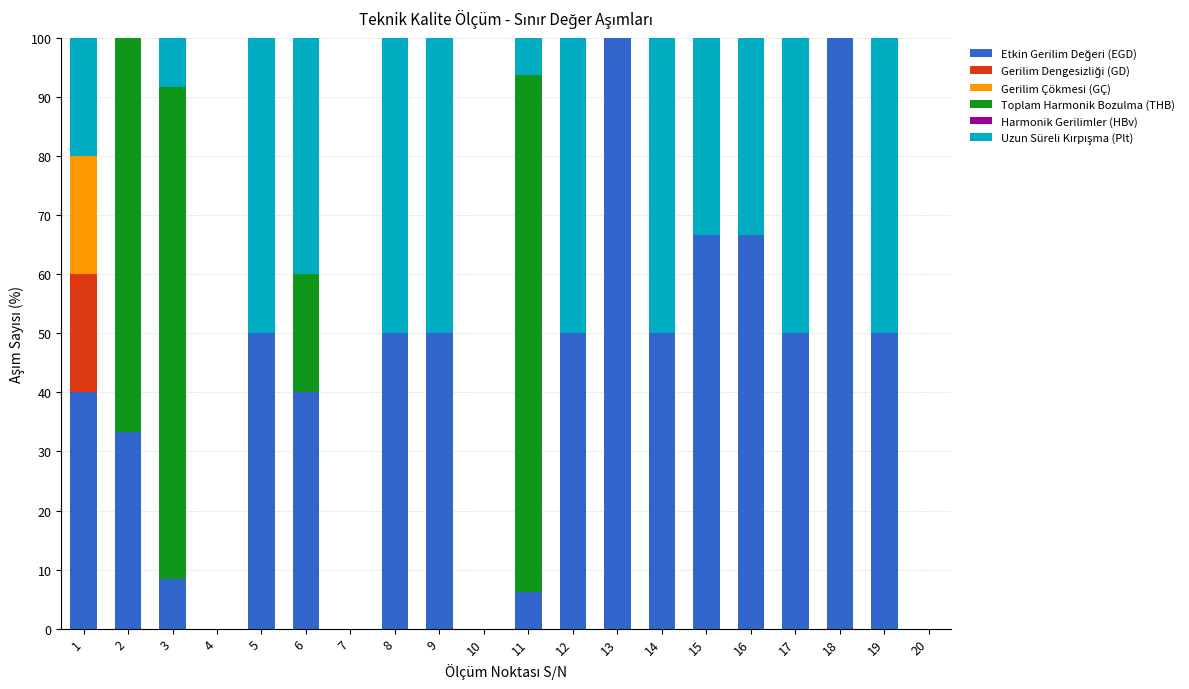

What is the total value across all series at 1?

100.0